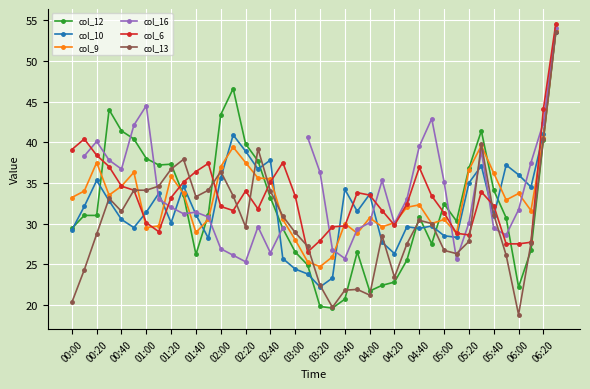

True or false: col_6 has more than 2 points higher than both neighbors.

True